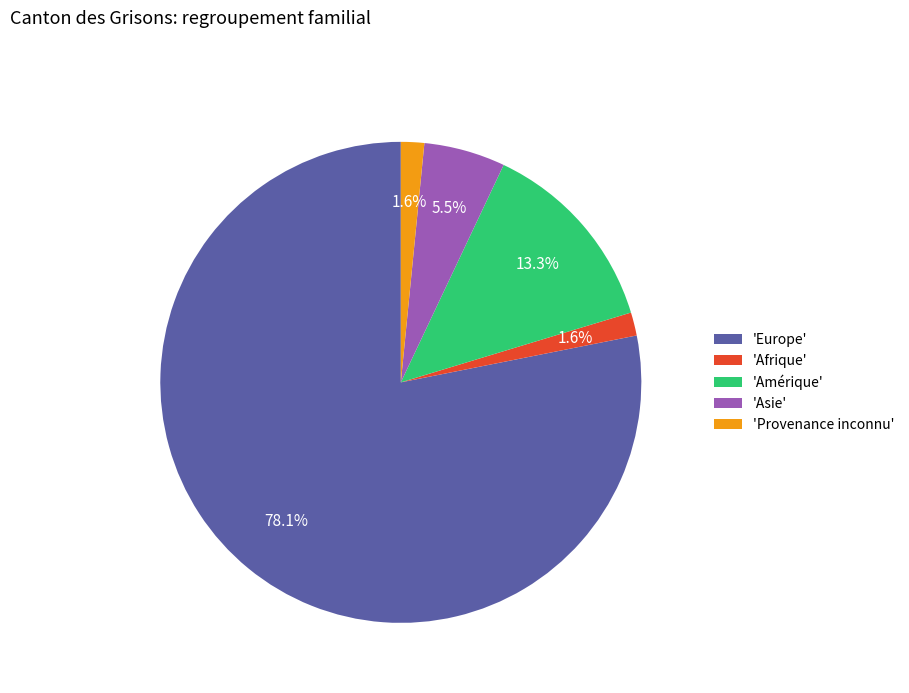

What portion of the pie excludes 'Amérique'?

86.7%